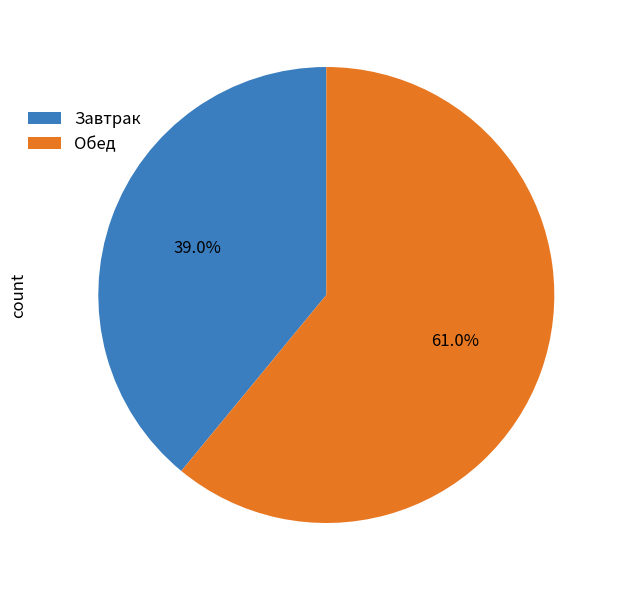

What is the majority slice?

Обед